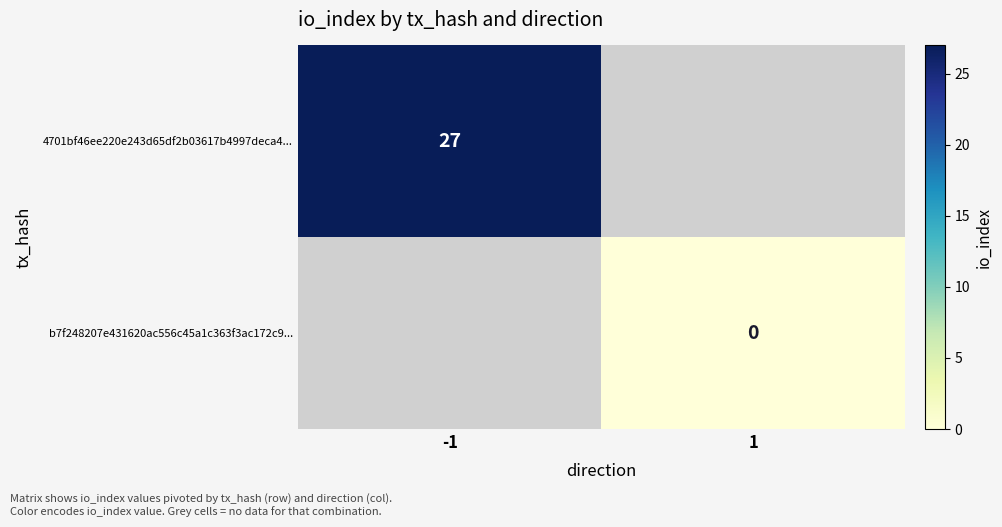

Which category has the highest value across all series?

-1